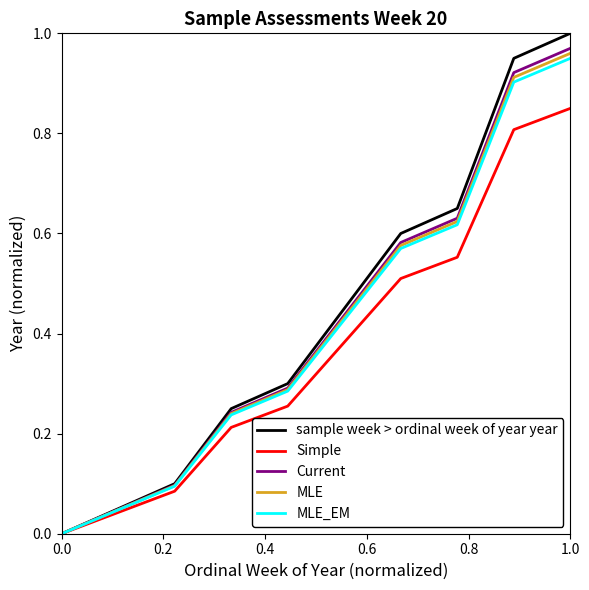

Which series has the widest spread of values?

sample week > ordinal week of year year